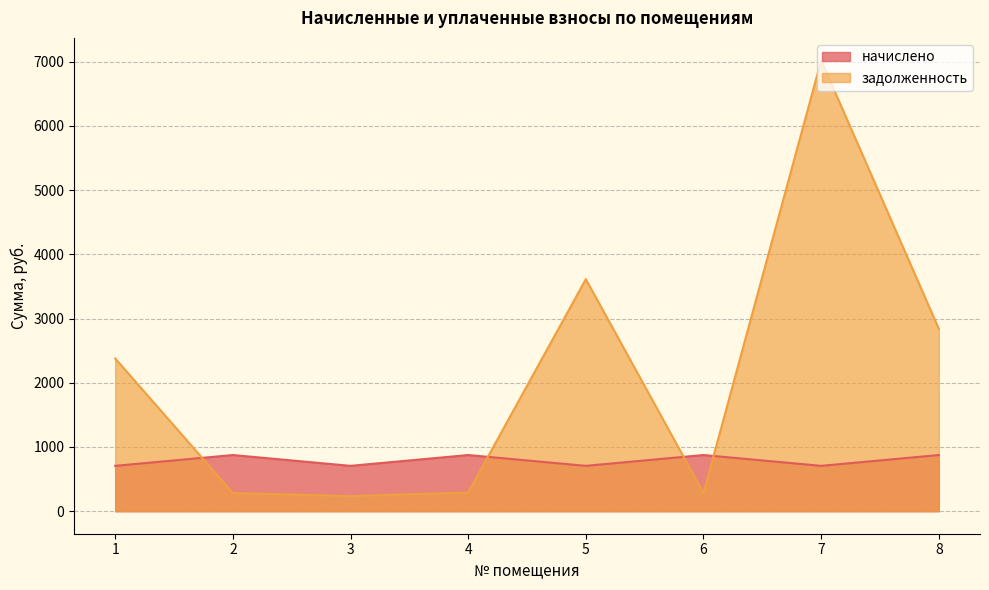

What is the value of the задолженность point at the 1st from the left?

2378.1